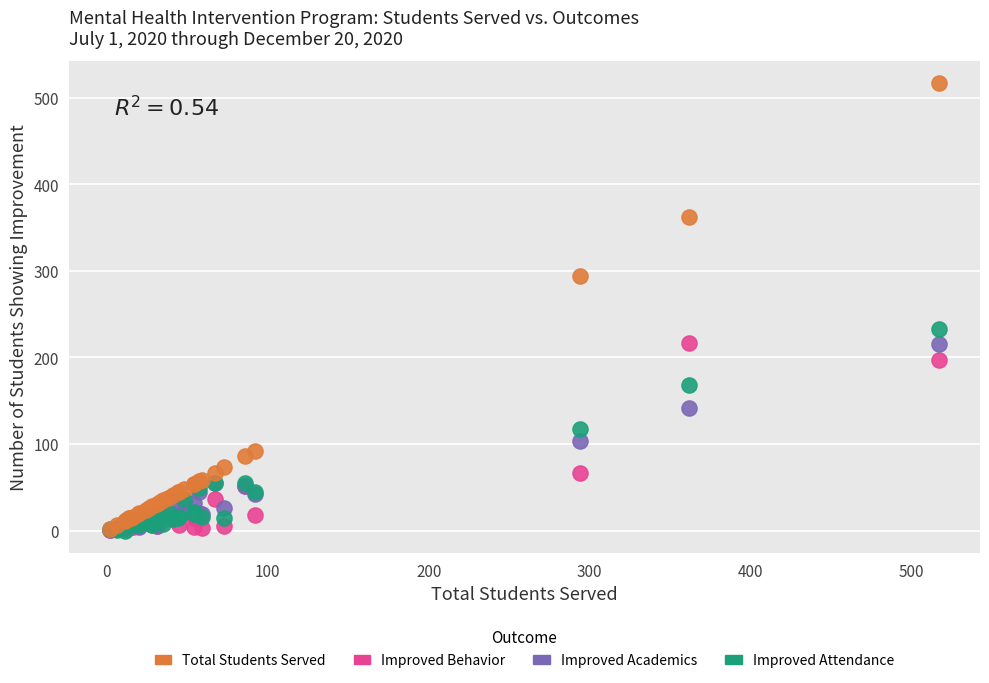

What are all the series names shown in the legend?

Total Students Served, Improved Behavior, Improved Academics, Improved Attendance